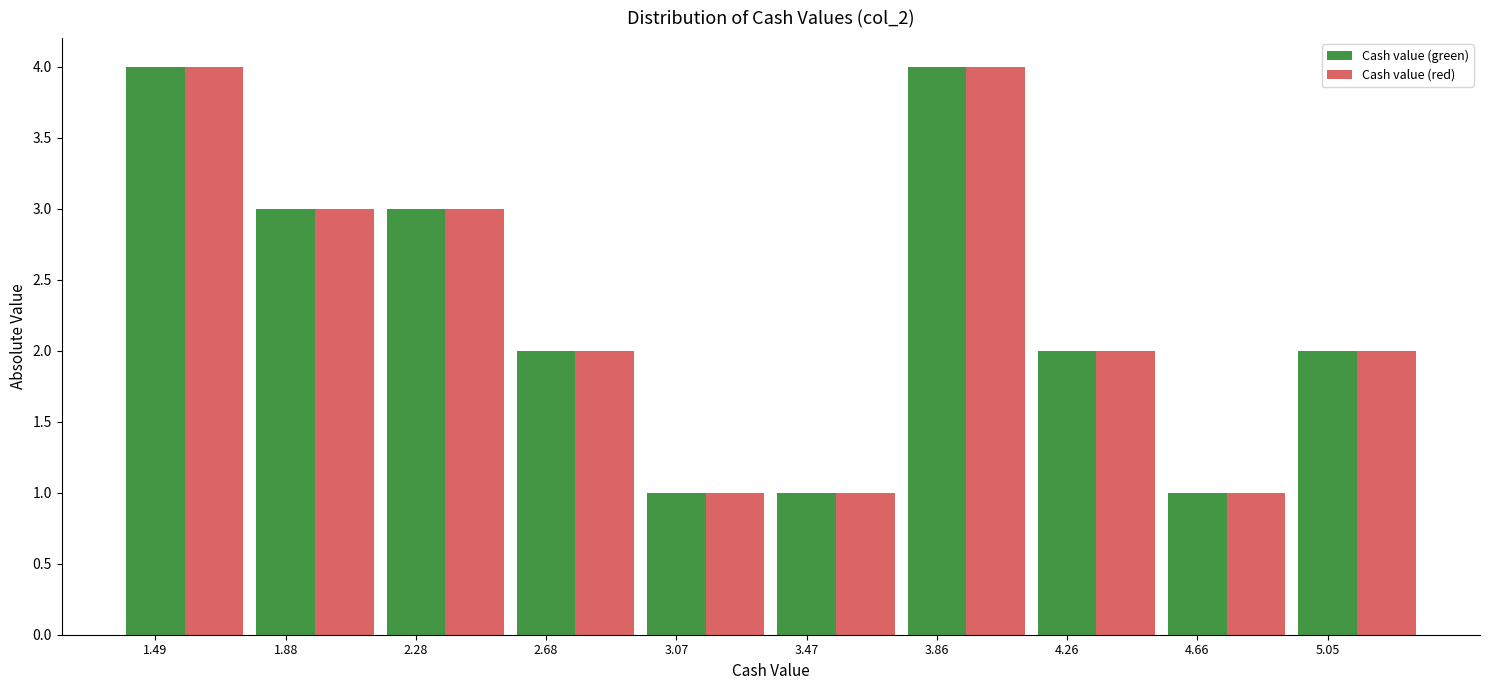

What is the sum of the Cash value (red) values at 2.68 and 3.86?

6